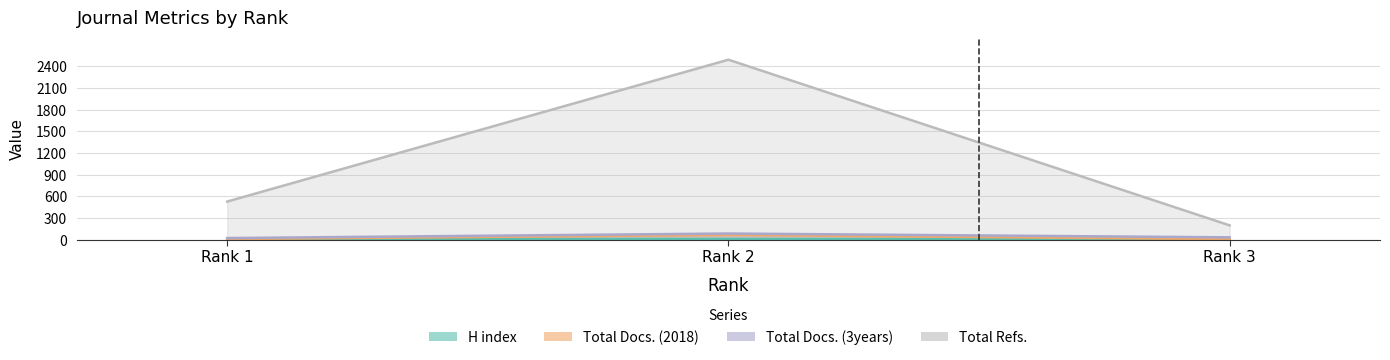

What is the total value across all series at Rank 2?

2654